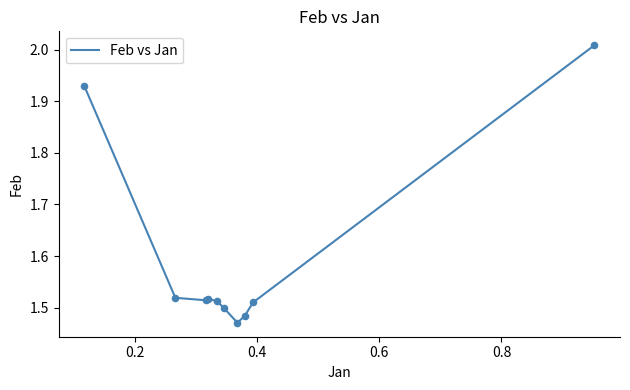

What is the difference between the maximum and minimum values?

0.5